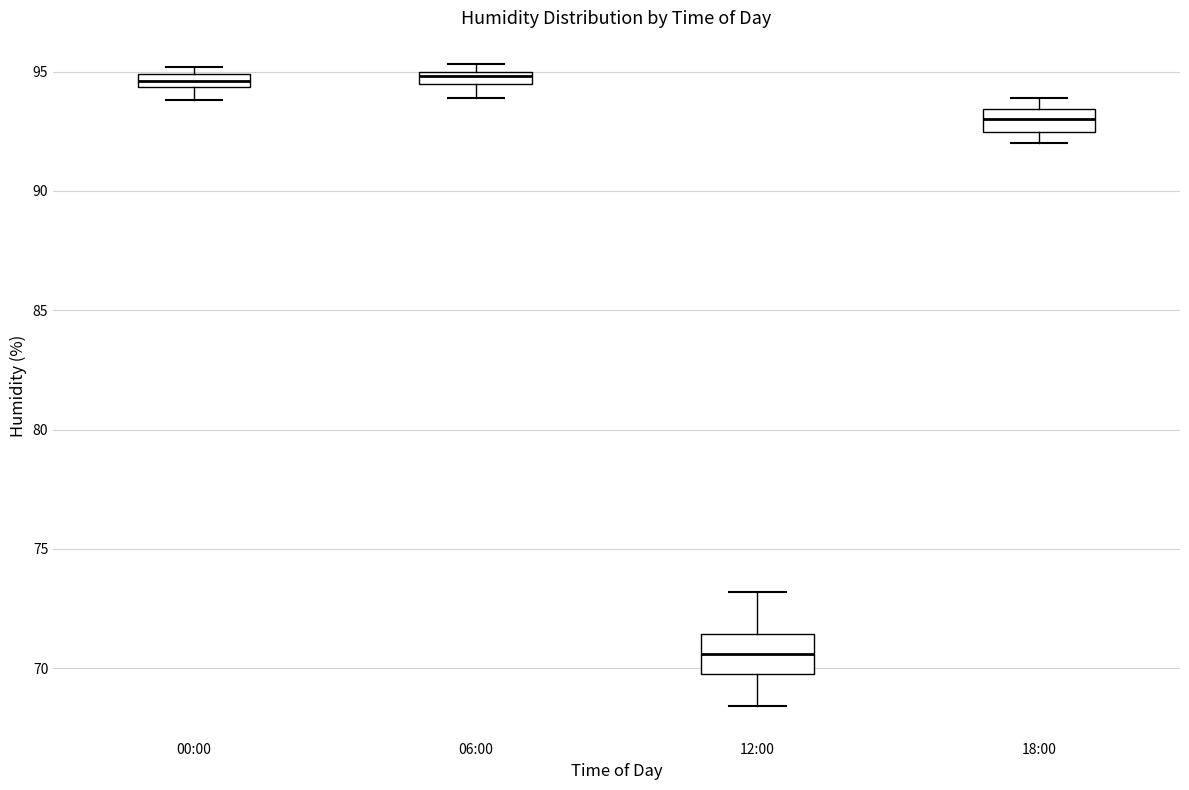

Where is the upper edge of the box for 00:00 on the y-axis? The values are not printed on the chart, so give them approximately, as read against the axis.

95.0